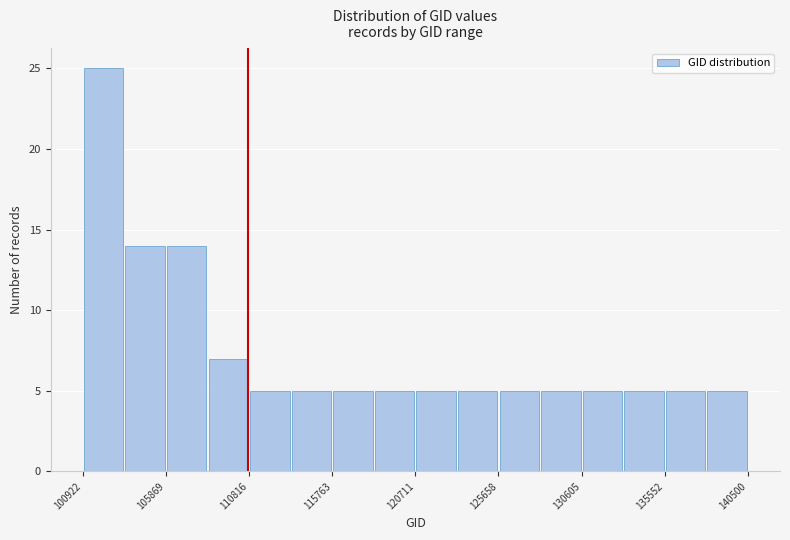

Which range on the x-axis has the tallest bar?

101000 to 103500